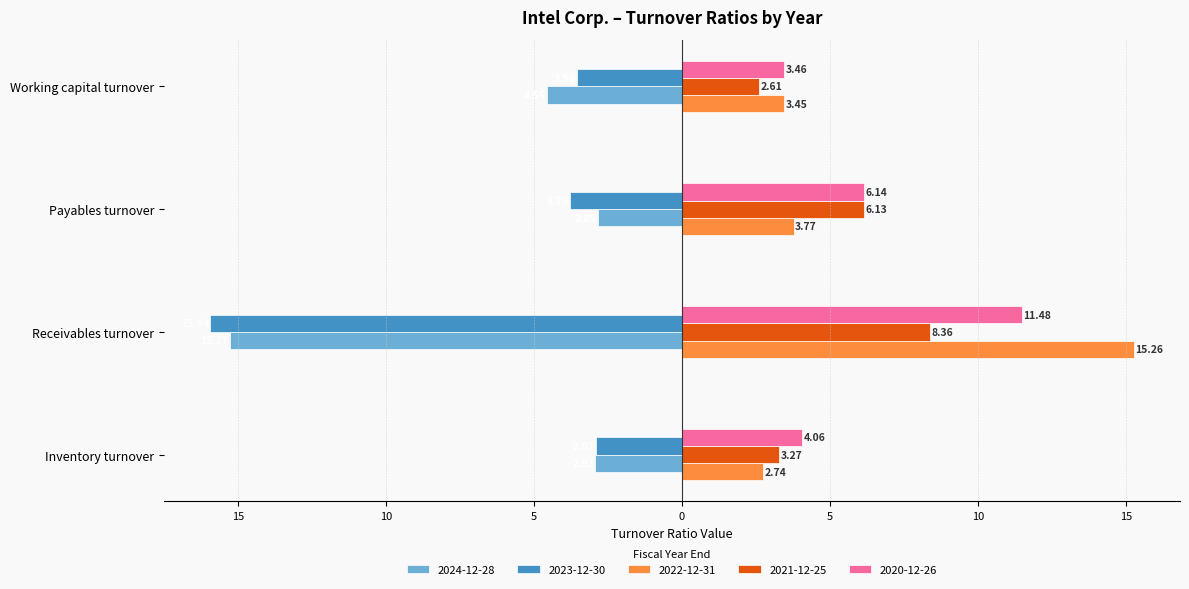

What are all the series names shown in the legend?

2024-12-28, 2023-12-30, 2022-12-31, 2021-12-25, 2020-12-26